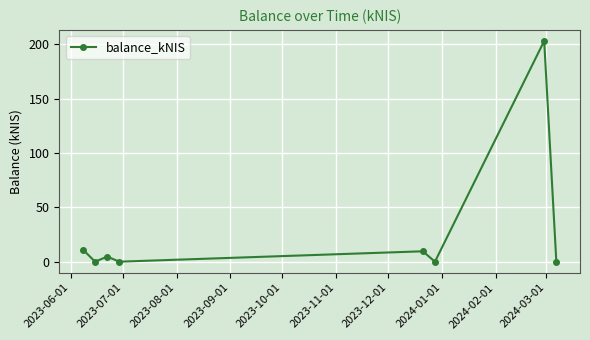

How many values exceed 4?

4